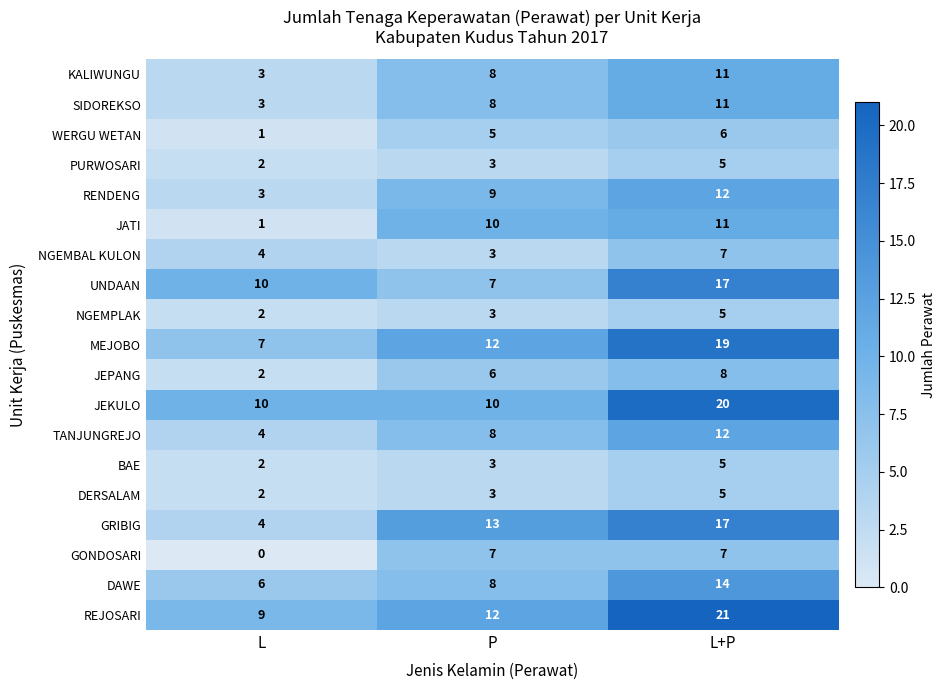

At which label is MEJOBO closest to 13?

P